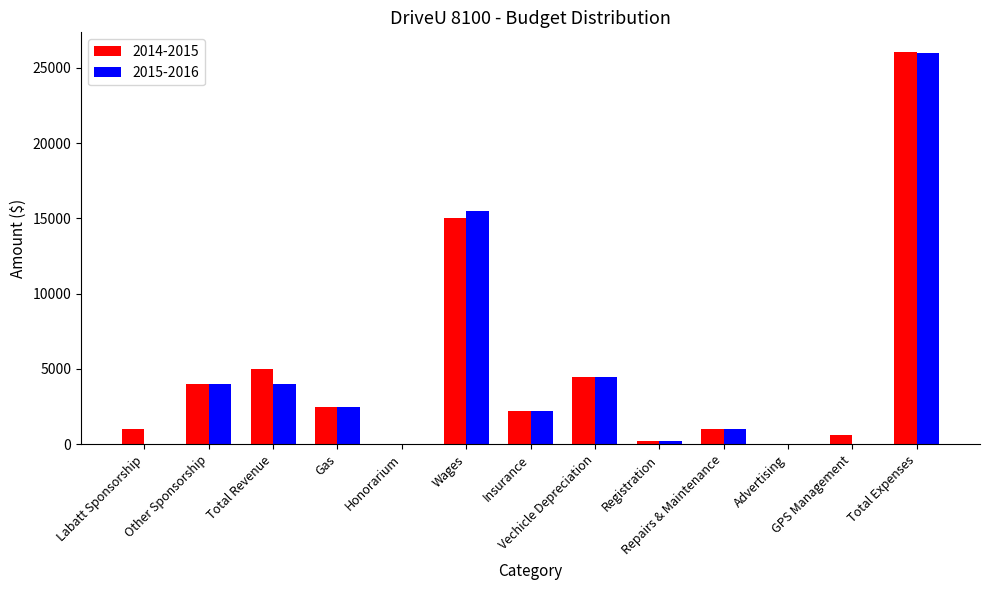

Reading left to right, what are all the values shown in this chart?

2014-2015: Labatt Sponsorship=1000	Other Sponsorship=4000	Total Revenue=5000	Gas=2500	Honorarium=0	Wages=15000	Insurance=2200	Vechicle Depreciation=4500	Registration=250	Repairs & Maintenance=1000	Advertising=0	GPS Management=600	Total Expenses=26050
2015-2016: Labatt Sponsorship=0	Other Sponsorship=4000	Total Revenue=4000	Gas=2500	Honorarium=0	Wages=15500	Insurance=2200	Vechicle Depreciation=4500	Registration=250	Repairs & Maintenance=1000	Advertising=0	GPS Management=0	Total Expenses=25950